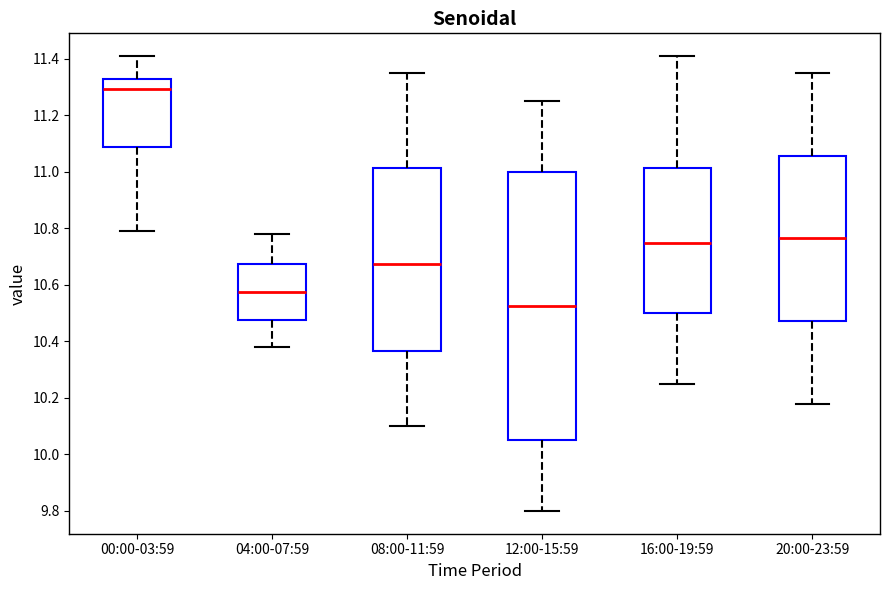

Reading left to right, transcribe this box plot: for each box, give where its median line is, the range the box spans, and where its two whiskers end, as read against the y-axis. The values are not printed on the chart, so give them approximately, as read against the axis.

00:00-03:59: median 11.30, box 11.08 to 11.34, whiskers 10.80 to 11.42
04:00-07:59: median 10.58, box 10.48 to 10.68, whiskers 10.38 to 10.78
08:00-11:59: median 10.68, box 10.36 to 11.02, whiskers 10.10 to 11.36
12:00-15:59: median 10.52, box 10.06 to 11.00, whiskers 9.80 to 11.26
16:00-19:59: median 10.76, box 10.50 to 11.02, whiskers 10.26 to 11.42
20:00-23:59: median 10.76, box 10.48 to 11.06, whiskers 10.18 to 11.36